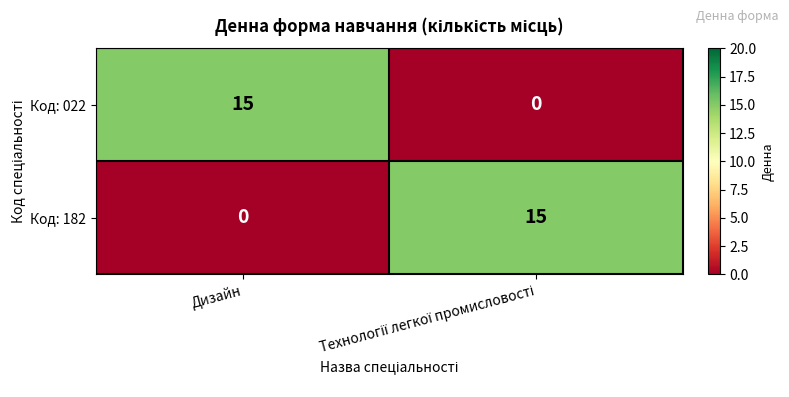

True or false: Код: 182 has a value of -7 at Дизайн.

False